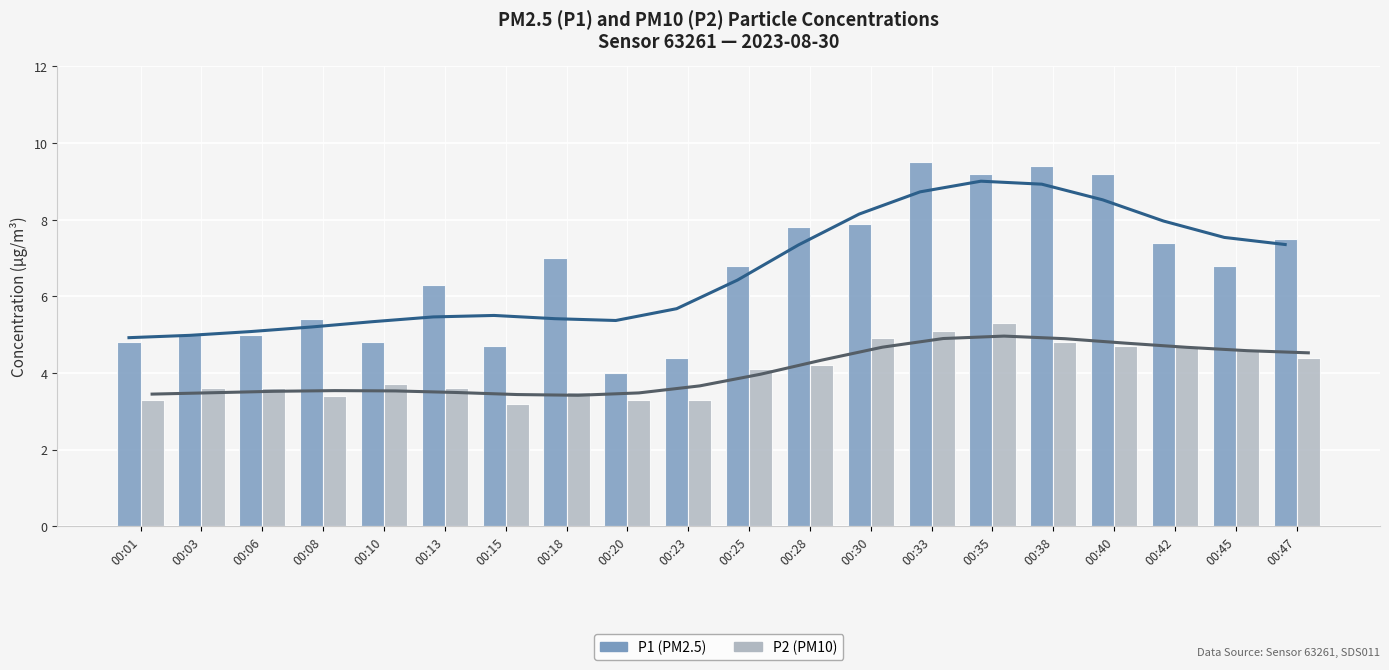

At 00:01, list the series in order from largest to smallest.

P1 trend, P1, P2 trend, P2